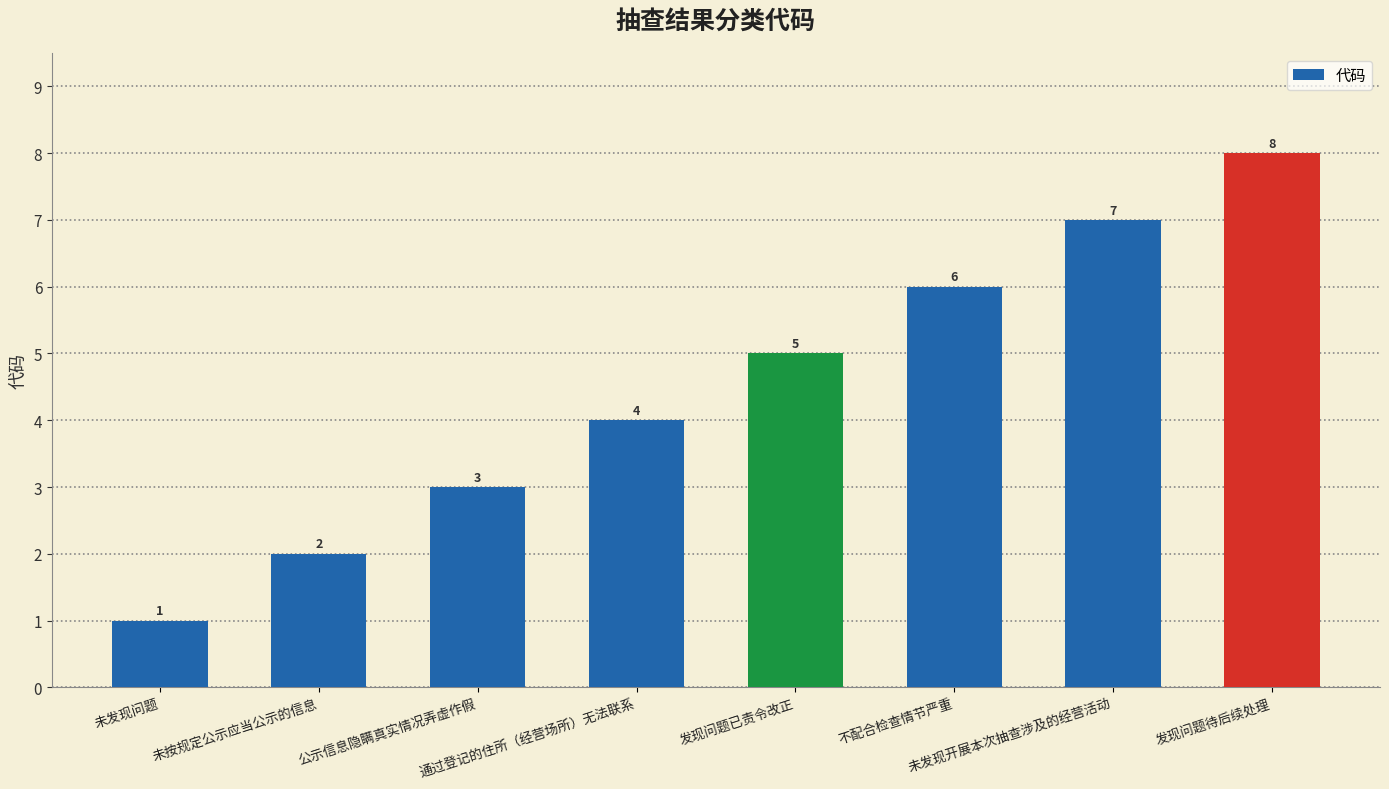

Reading right to left, extract all data points from this chart.

发现问题待后续处理=8	未发现开展本次抽查涉及的经营活动=7	不配合检查情节严重=6	发现问题已责令改正=5	通过登记的住所（经营场所）无法联系=4	公示信息隐瞒真实情况弄虚作假=3	未按规定公示应当公示的信息=2	未发现问题=1